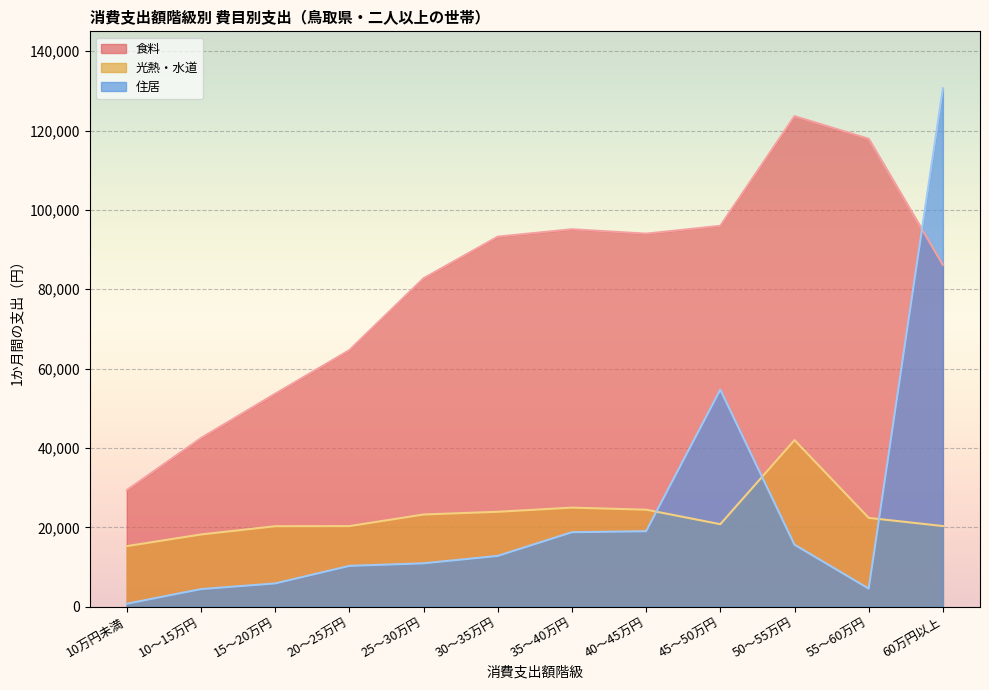

What is the value of the 住居 point at the 2nd from the left?

4440